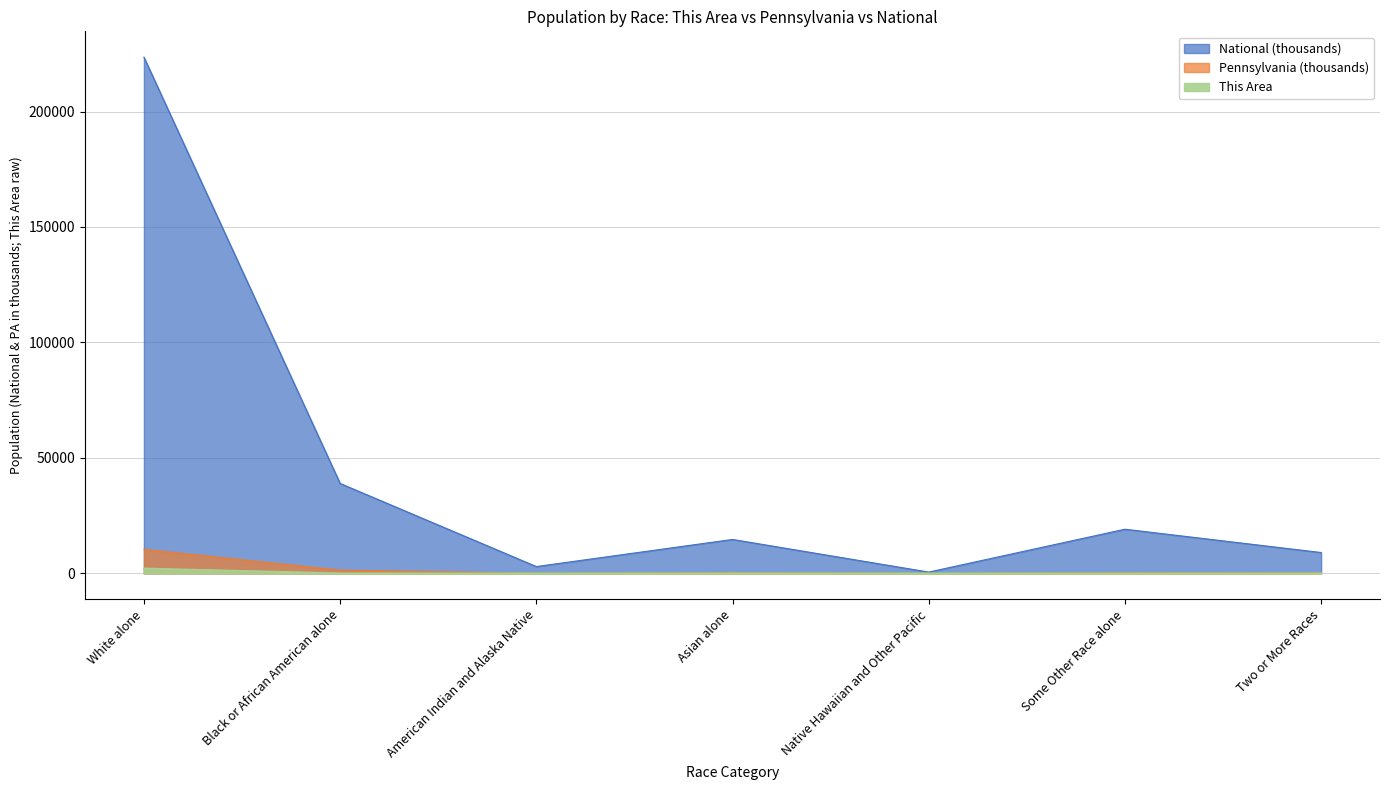

The Pennsylvania series shows 6.5 at Native Hawaiian and Other Pacific. True or false?

False